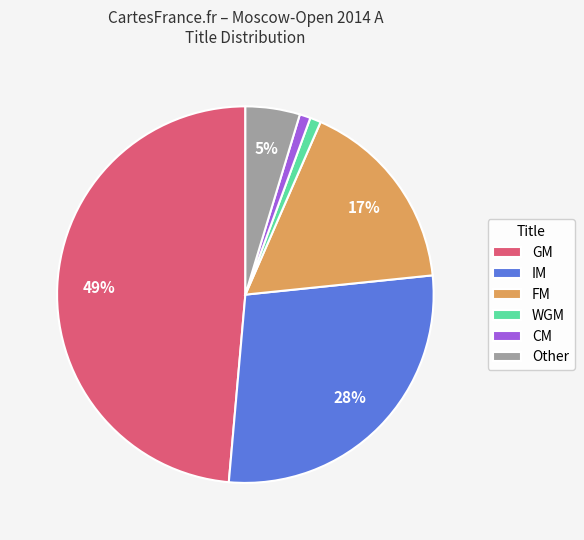

What percentage is the GM slice, to the nearest percent?

49%